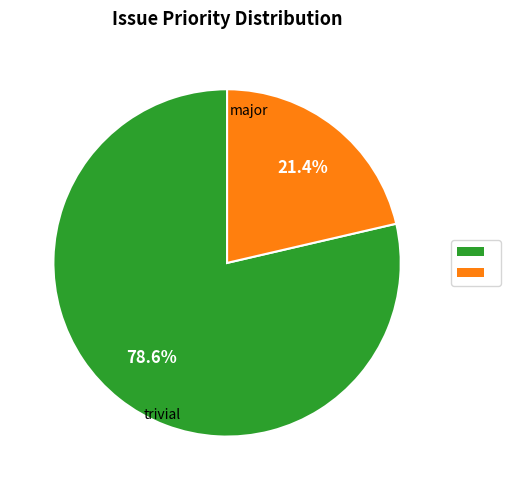

Is there a majority slice in this chart?

Yes